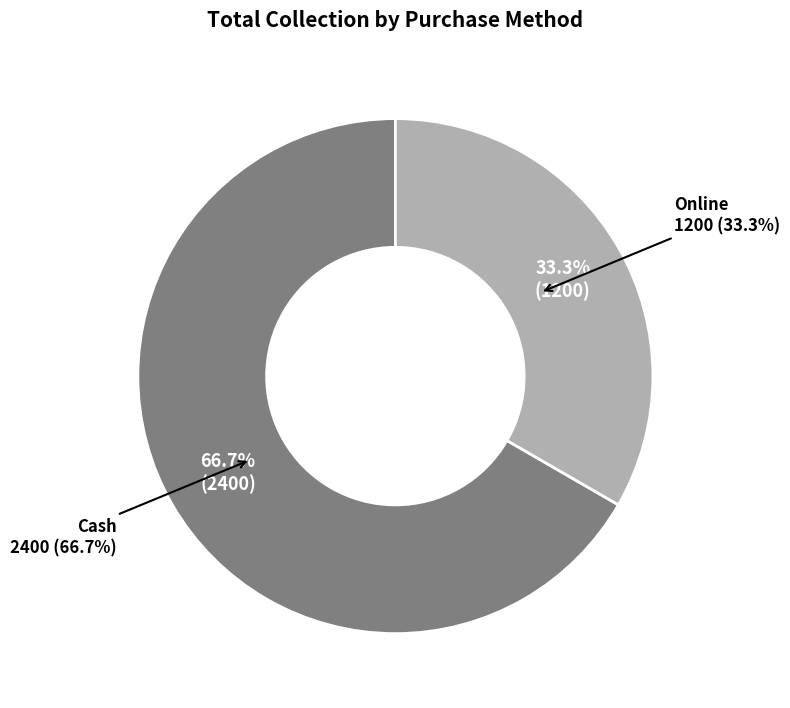

To the nearest percent, what is the average slice percentage?

50%